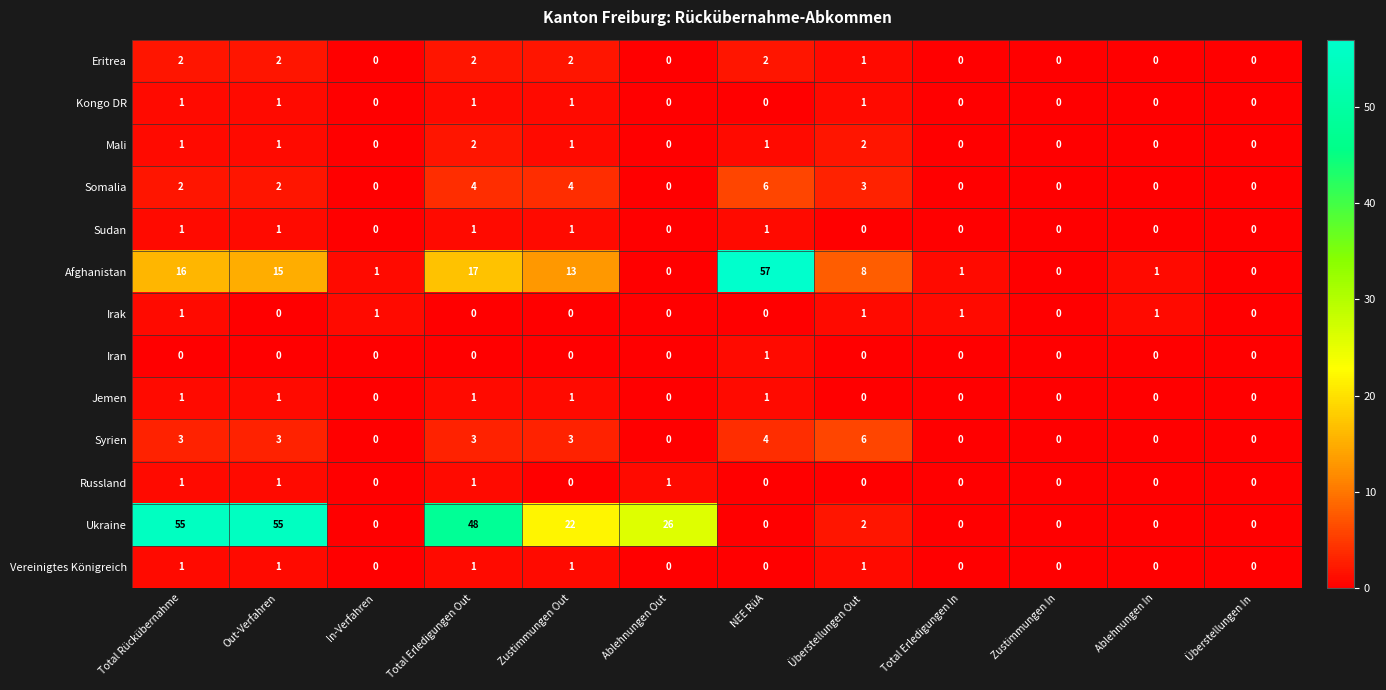

What is the greatest value displayed?

57